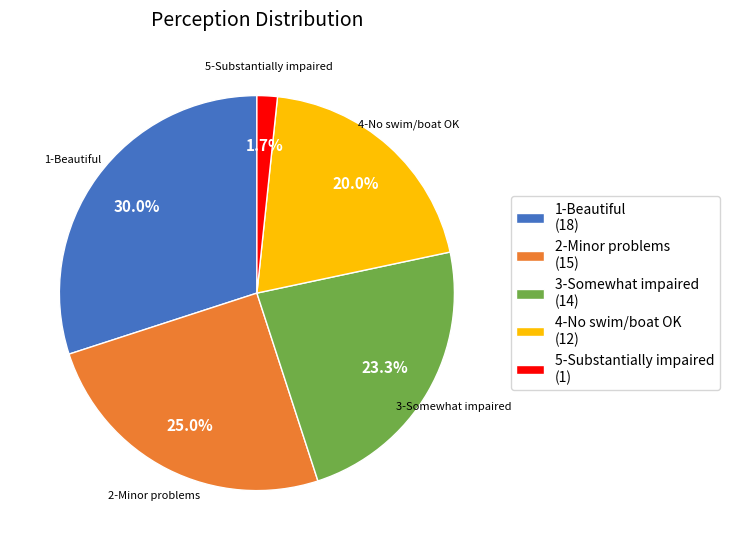

Does 3-Somewhat impaired account for over 50% of the chart?

No